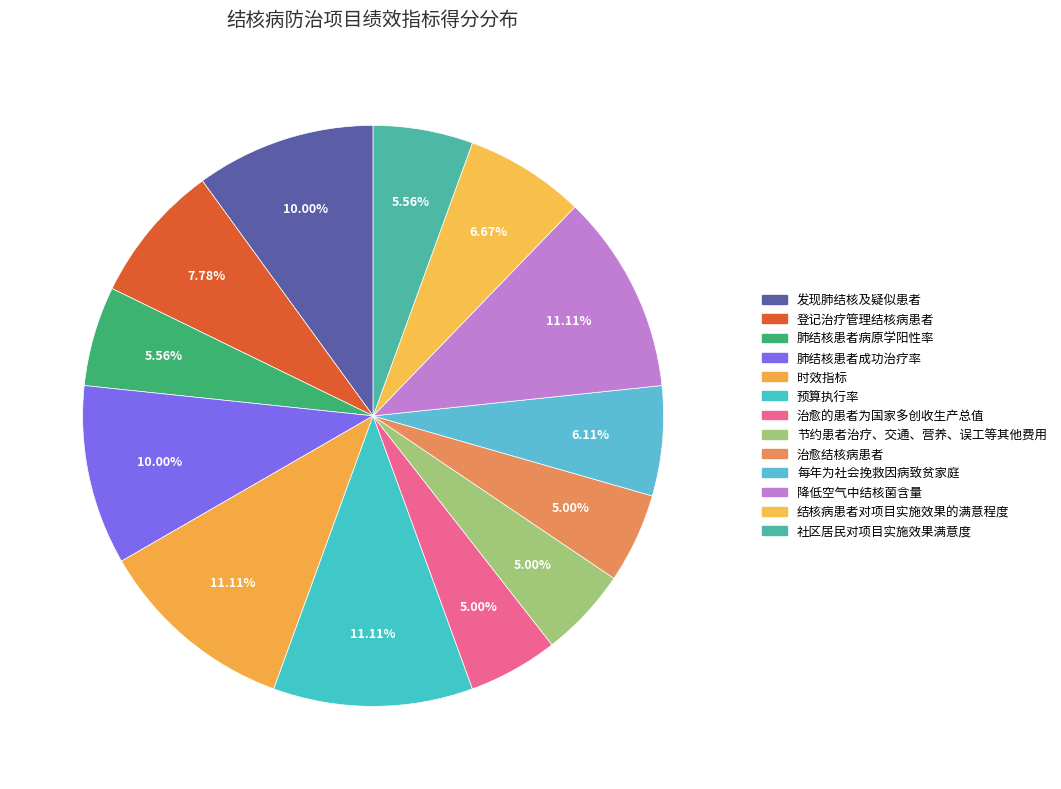

Does 社区居民对项目实施效果满意度 account for over 50% of the chart?

No